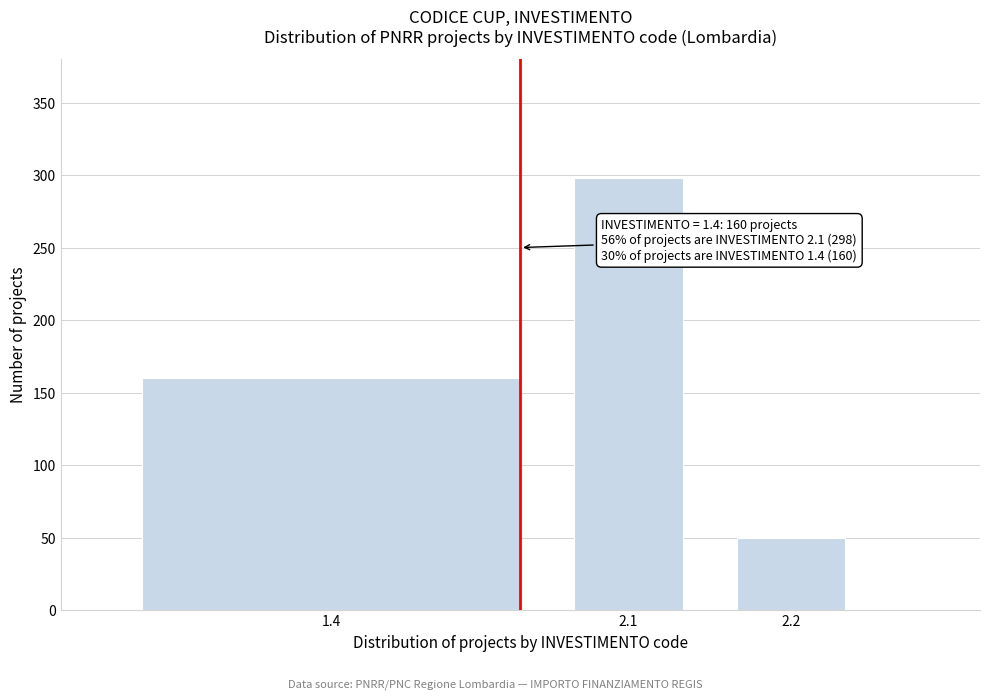

Reading left to right, list all the values displayed in this chart.

1.4=160	2.1=298	2.2=50